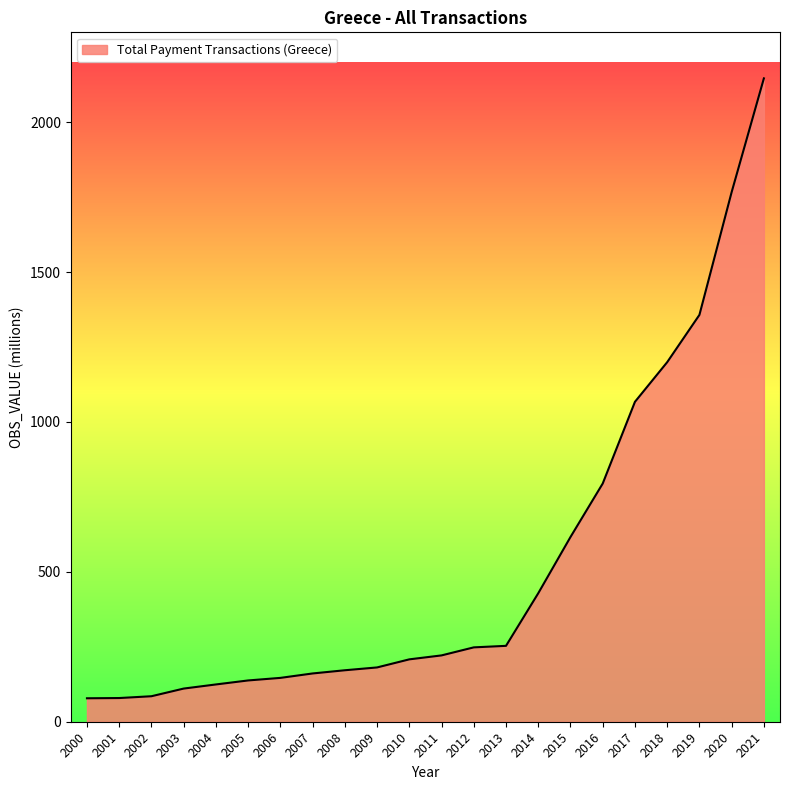

What is the change in value from 2007 to 2019?

+1196.3